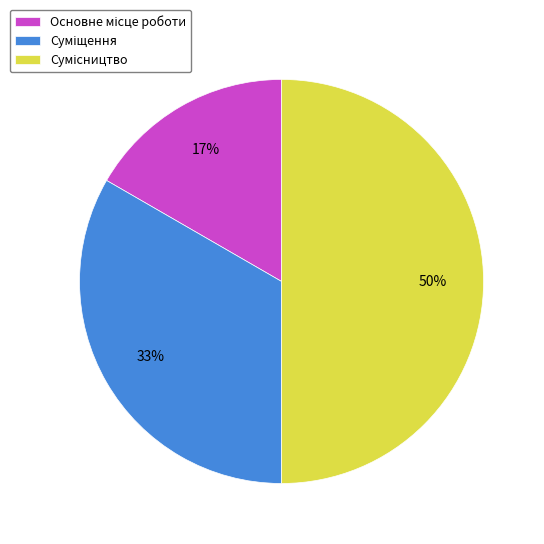

To the nearest percent, what is the difference between the largest and smallest slice percentages?

33%